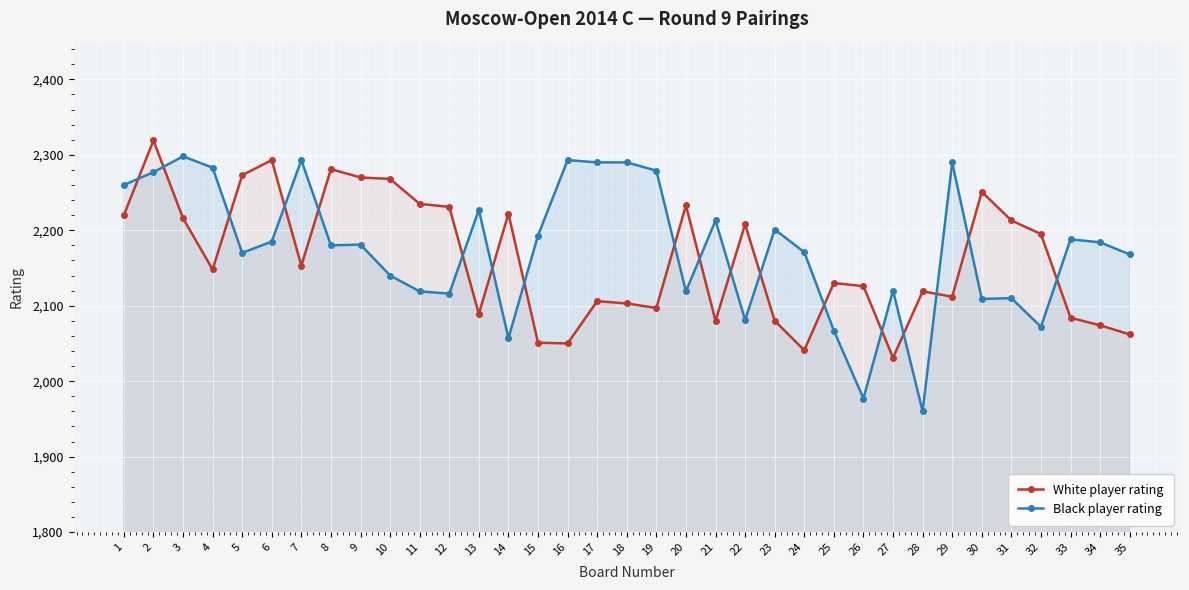

How many lines are shown in the chart?

2